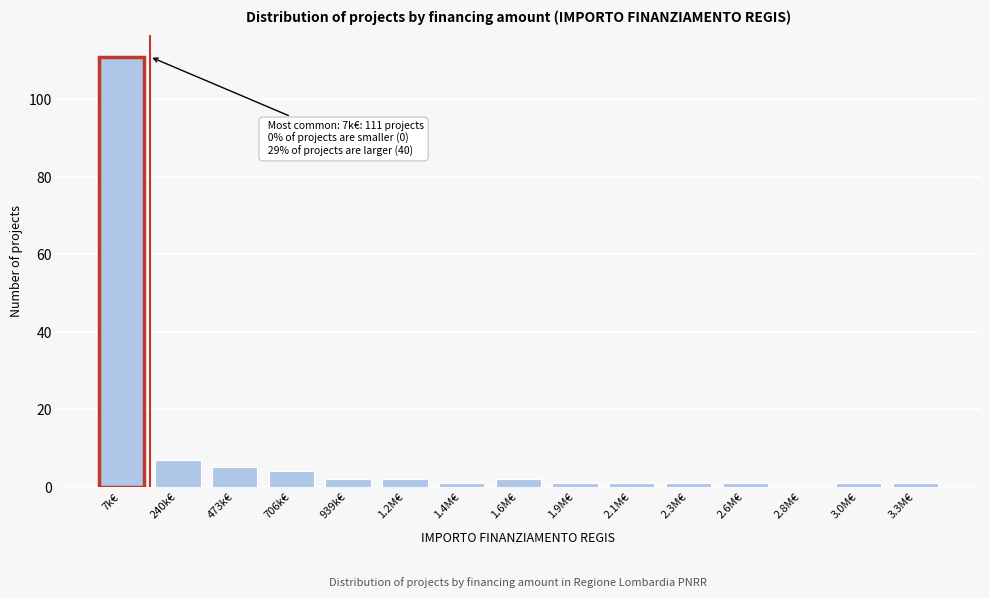

Reading right to left, extract all data points from this chart.

3.3M€=1	3.0M€=1	2.8M€=0	2.6M€=1	2.3M€=1	2.1M€=1	1.9M€=1	1.6M€=2	1.4M€=1	1.2M€=2	939k€=2	706k€=4	473k€=5	240k€=7	7k€=111